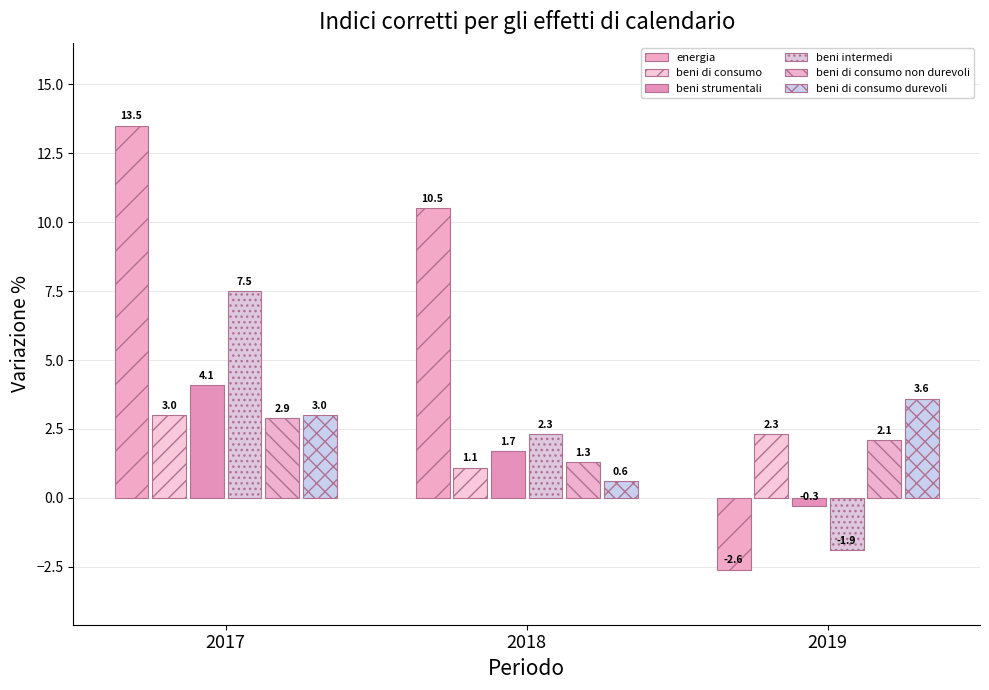

True or false: beni di consumo durevoli has a value of 3.0 at 2017.

True